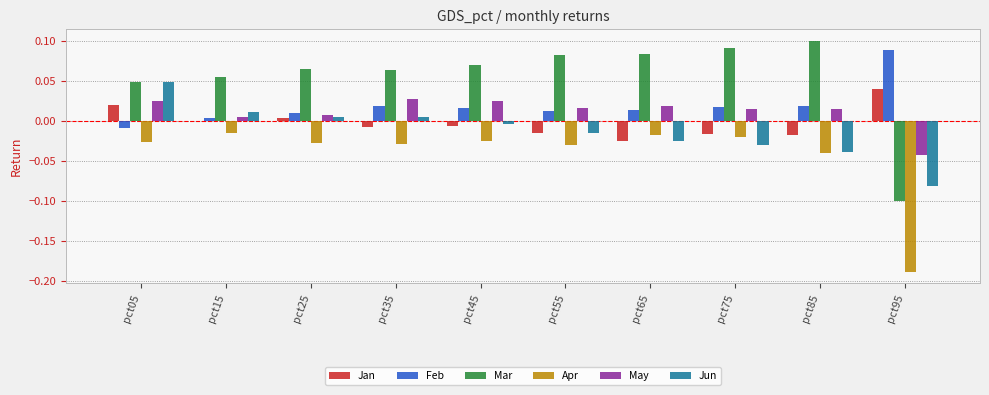

Which label corresponds to the largest value in the chart?

pct85